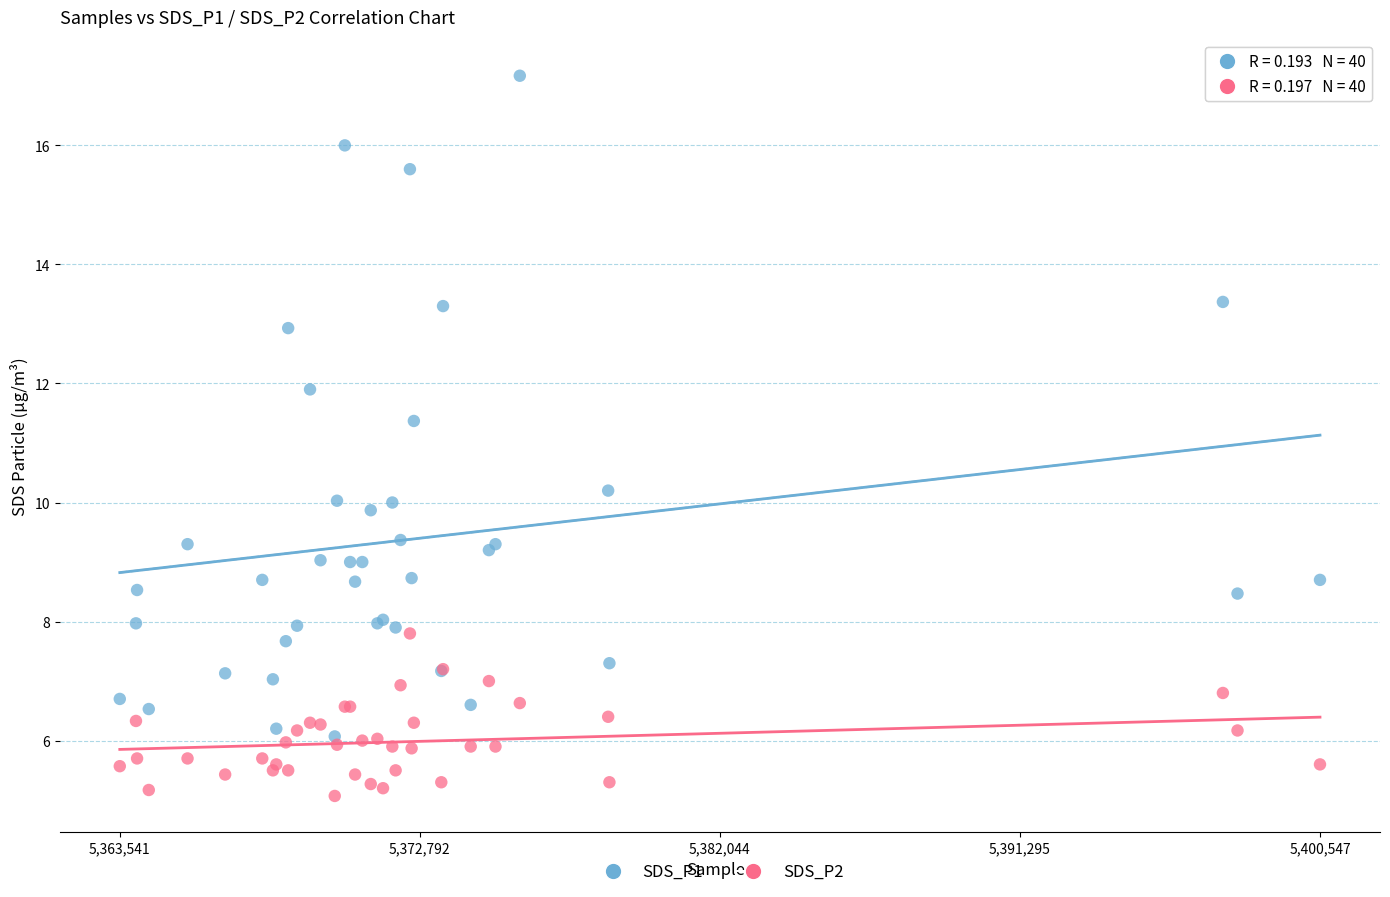

What is the X range (max minus min) for the scatter plot?

37006.0